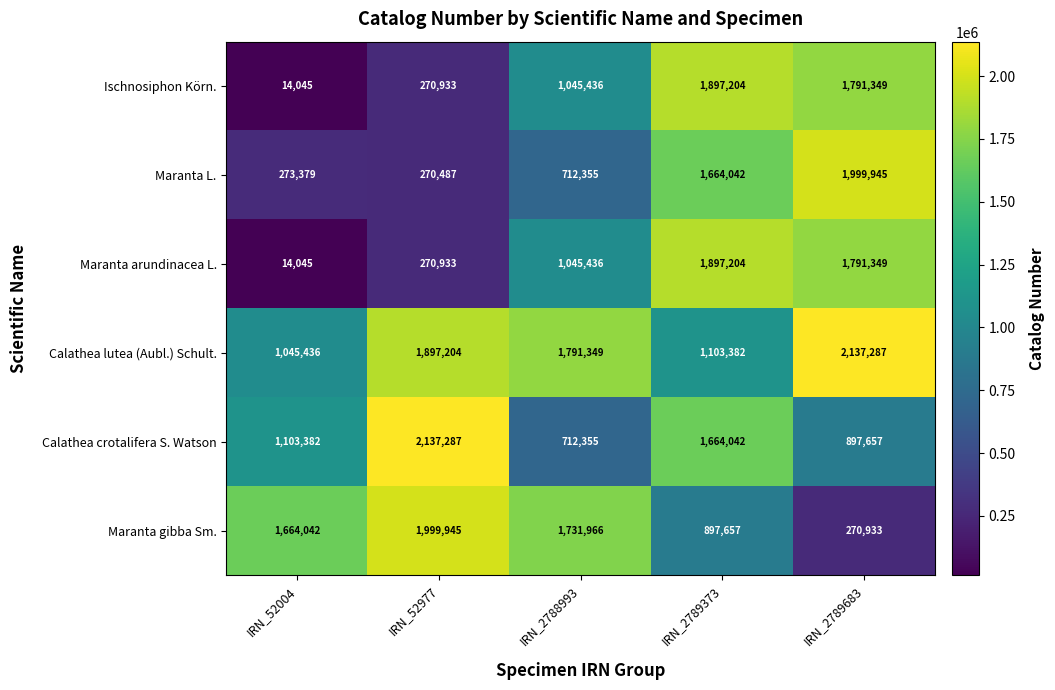

What is the greatest value displayed?

2137287